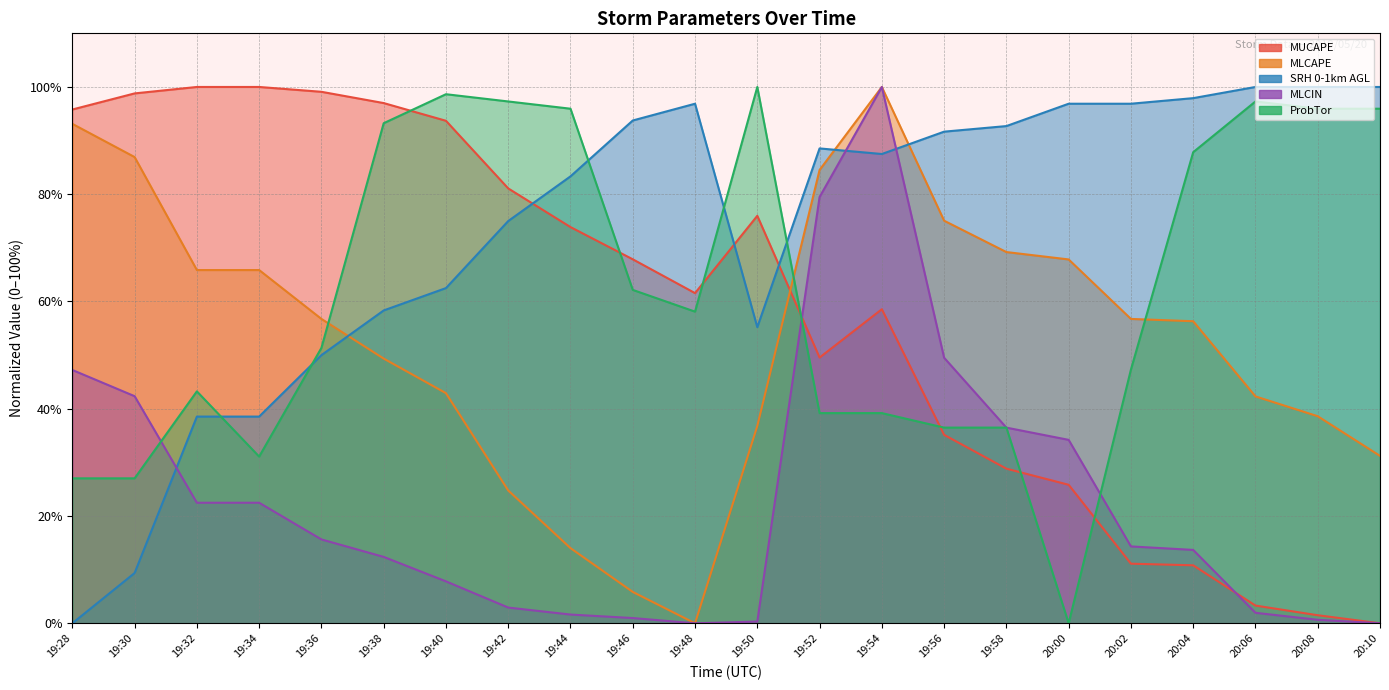

List the series in order of their peak value, highest first.

MUCAPE, MLCAPE, SRH 0-1km AGL, MLCIN, ProbTor